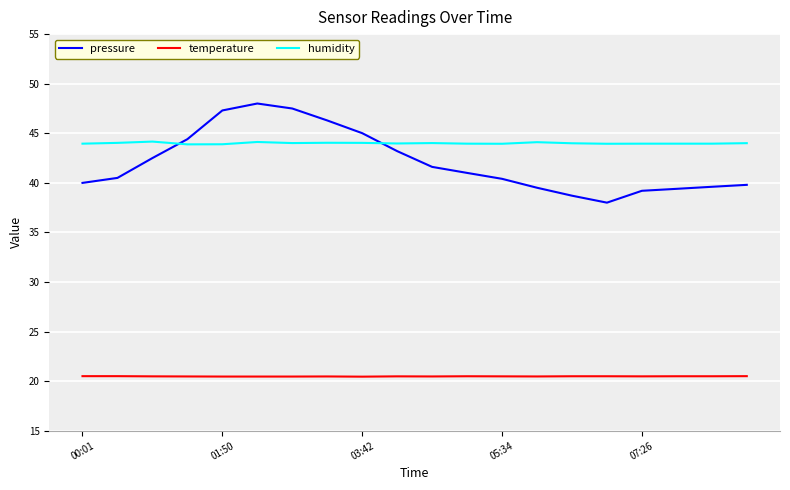

True or false: temperature and humidity intersect in this chart.

False